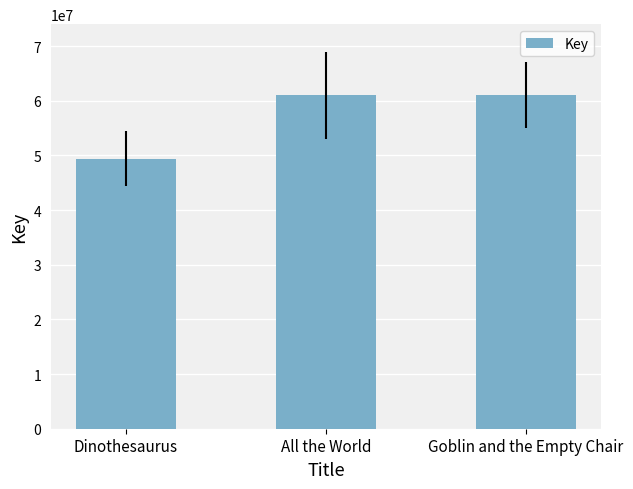

At which label is the value closest to 55208644?

All the World